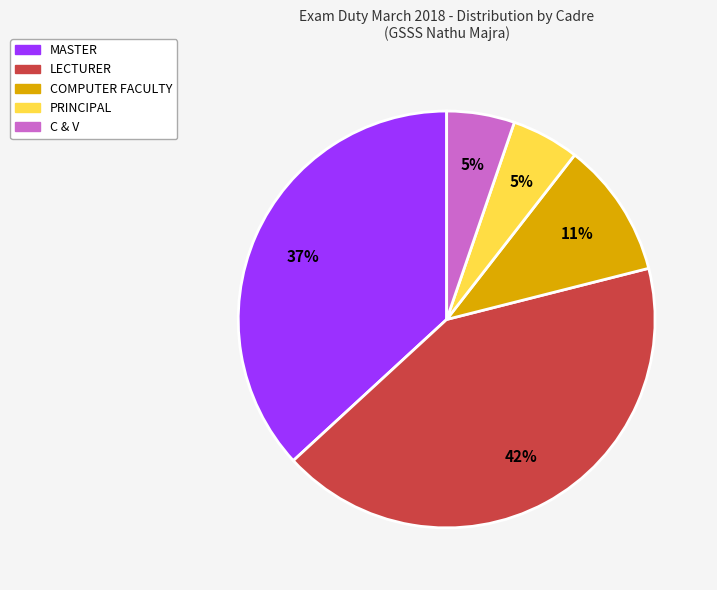

How many segments does this pie chart have?

5